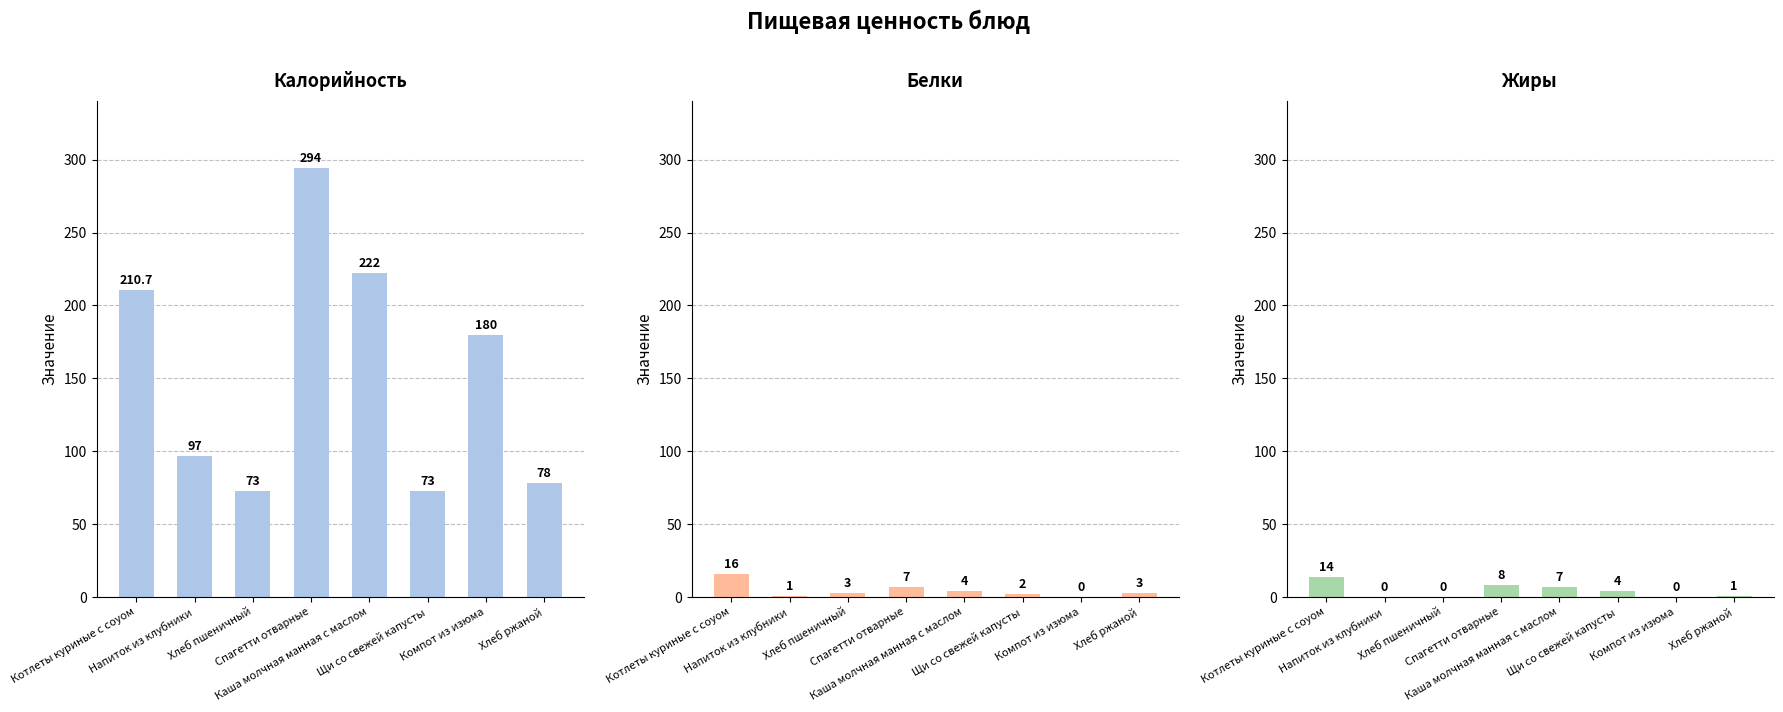

What is the greatest value displayed?

294.0